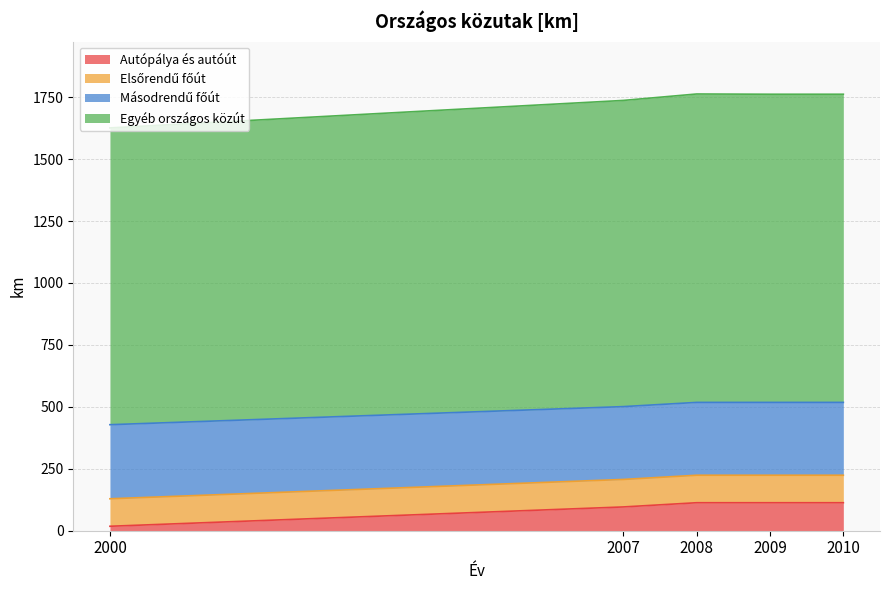

What is the value of the Autópálya és autóút point at the 5th from the left?

113